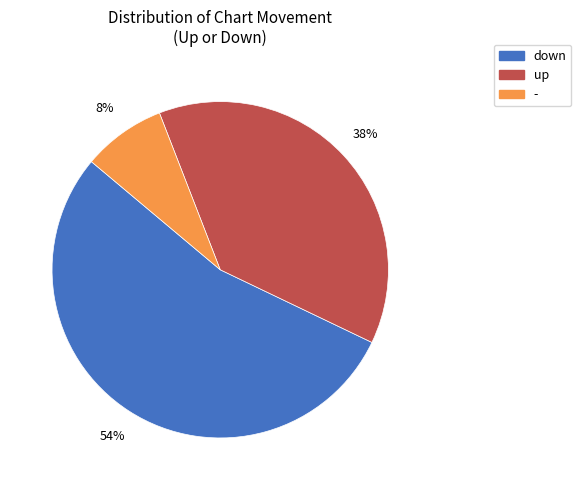

Do - and down together represent more than half of the pie?

Yes